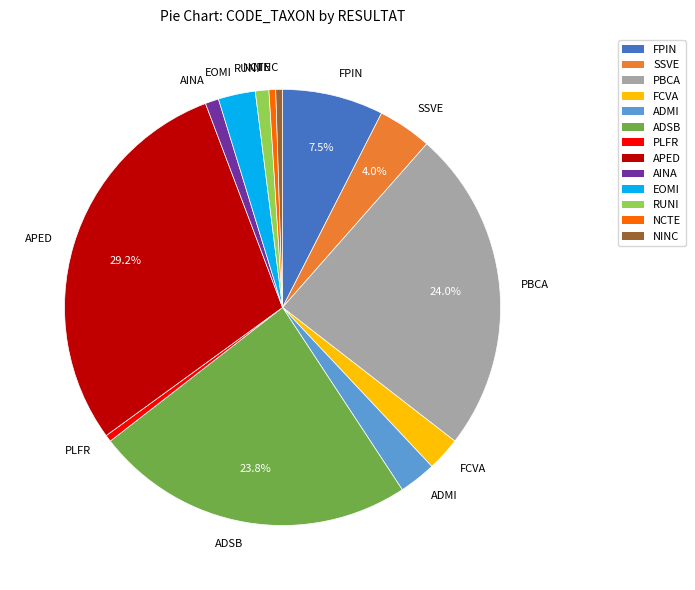

The FCVA slice represents 10% of the pie. True or false?

False